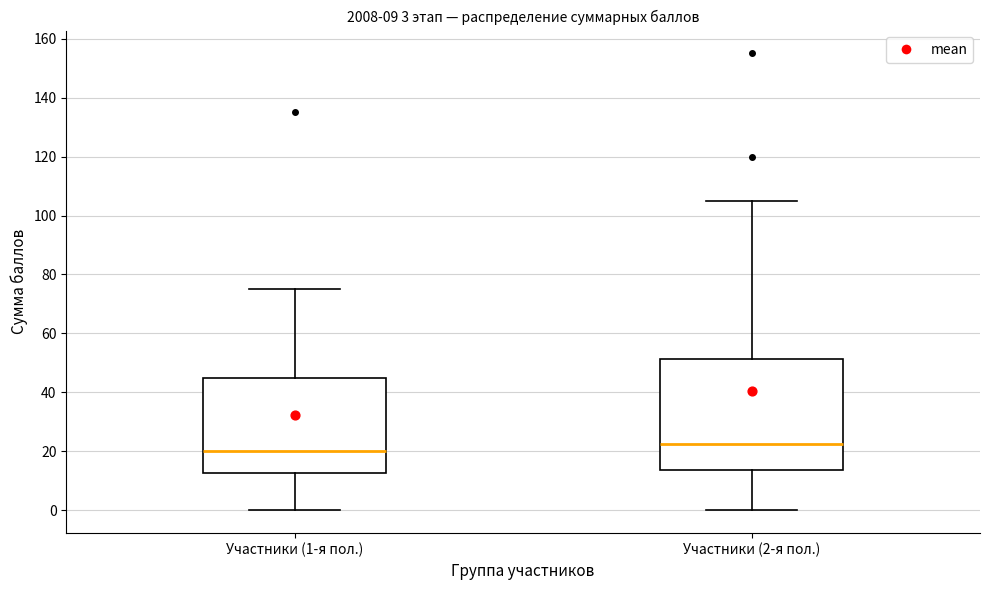

Comparing the boxes themselves (not the whiskers), which one is the tallest?

Участники (2-я пол.)